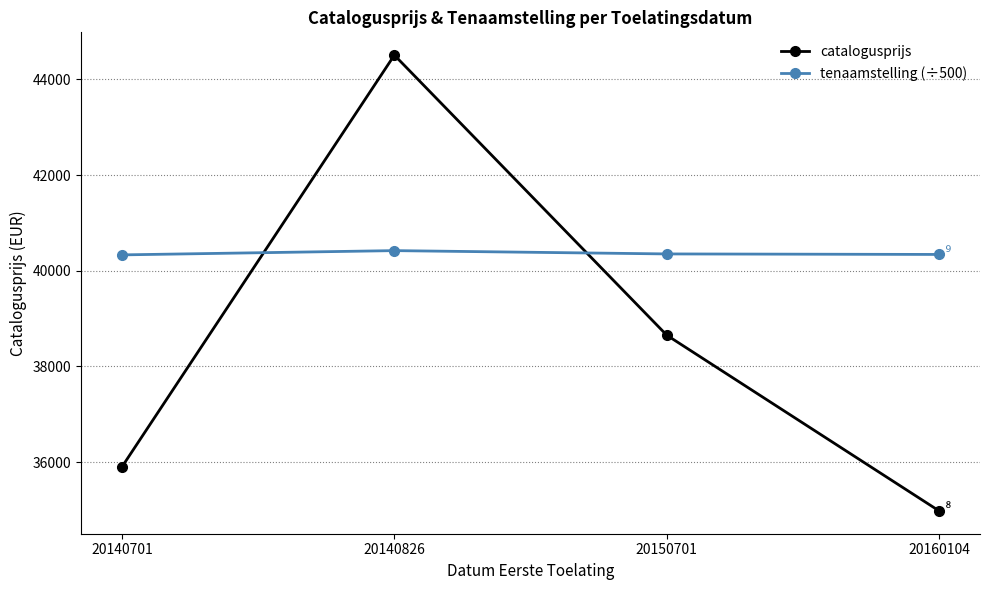

Is the value of tenaamstelling (÷500) at 20140826 greater than the value of catalogusprijs at 20150701?

Yes